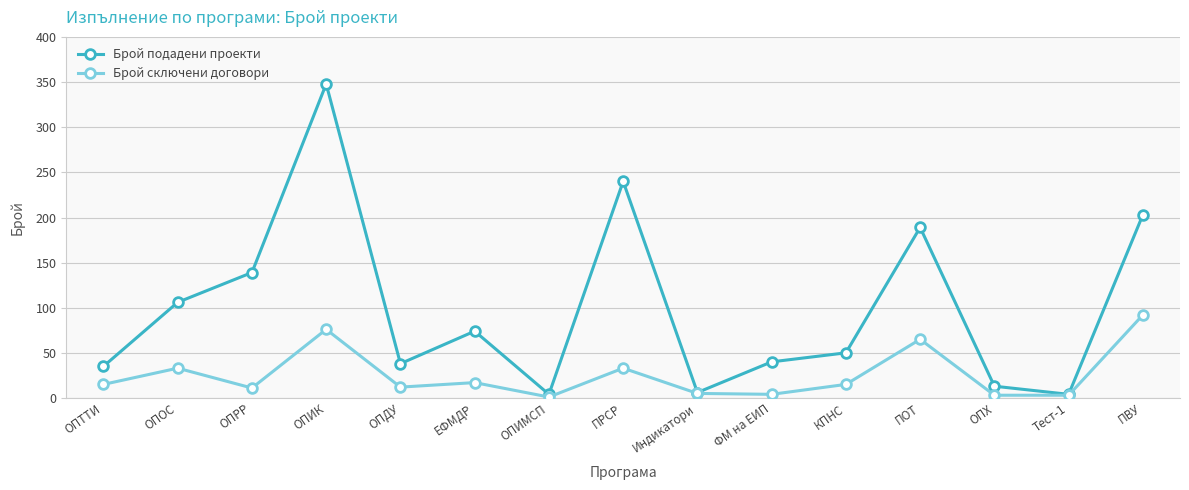

Which series has the largest range (max minus min)?

Брой подадени проекти